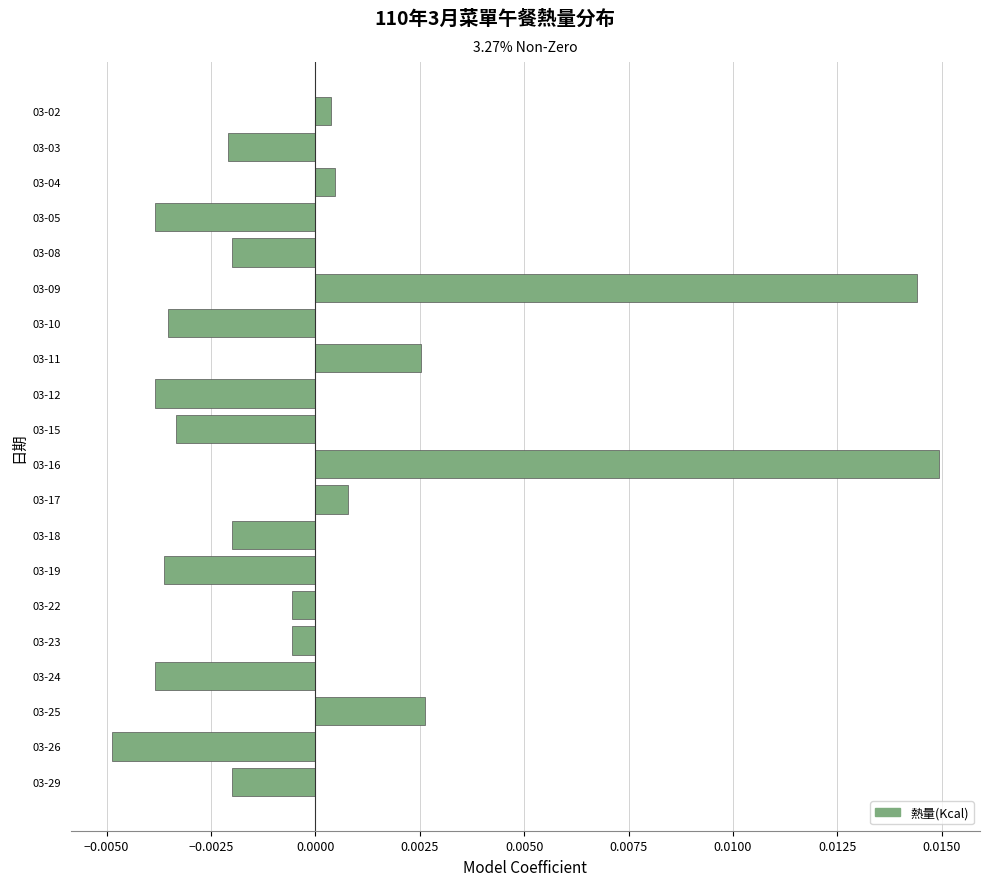

Which category has the highest value across all series?

03-16